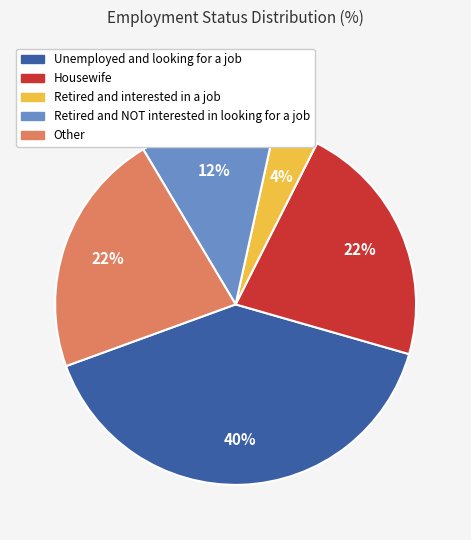

To the nearest percent, what is the combined percentage of Housewife and Retired and NOT interested in looking for a job?

34%